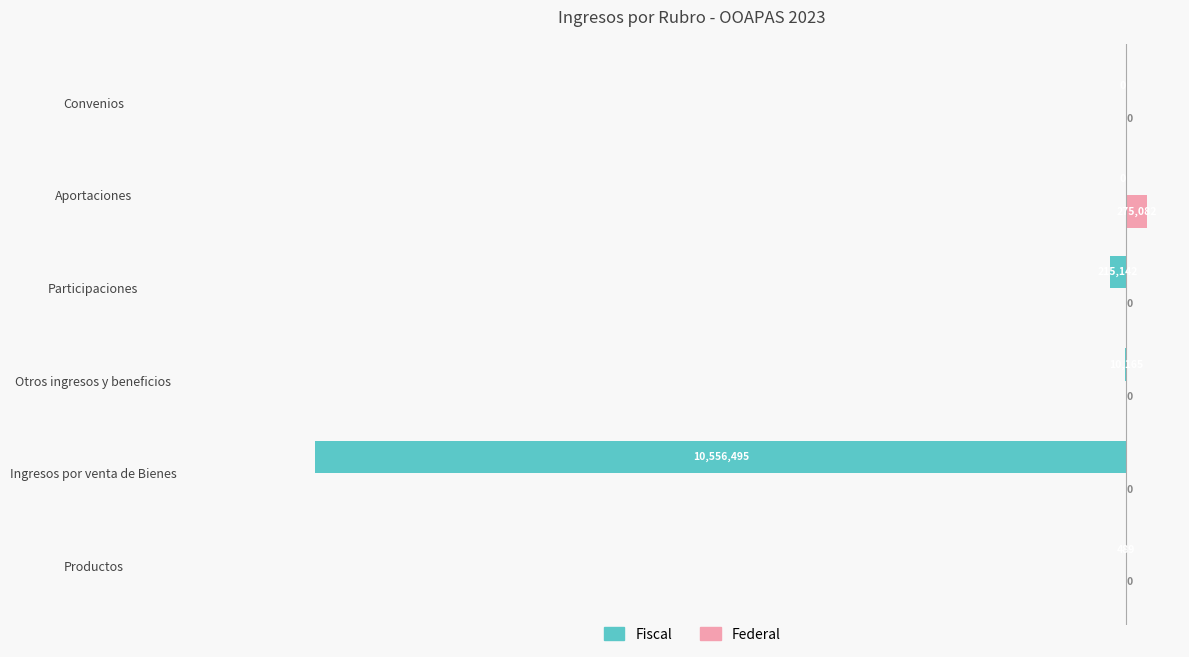

What are all the series names shown in the legend?

Fiscal, Federal